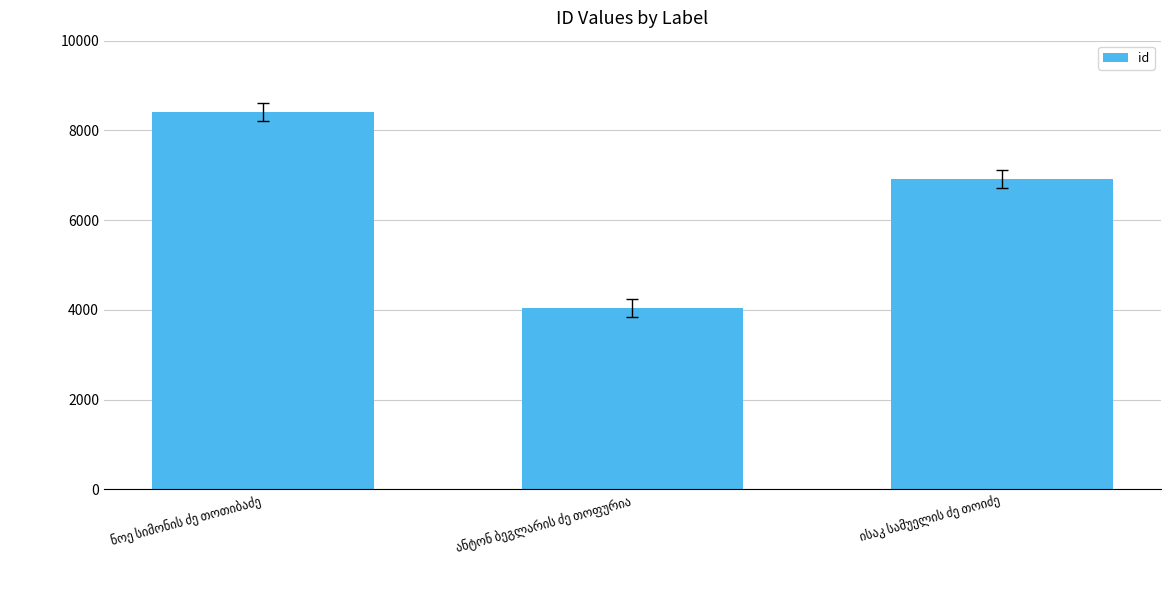

What is the average value?

6454